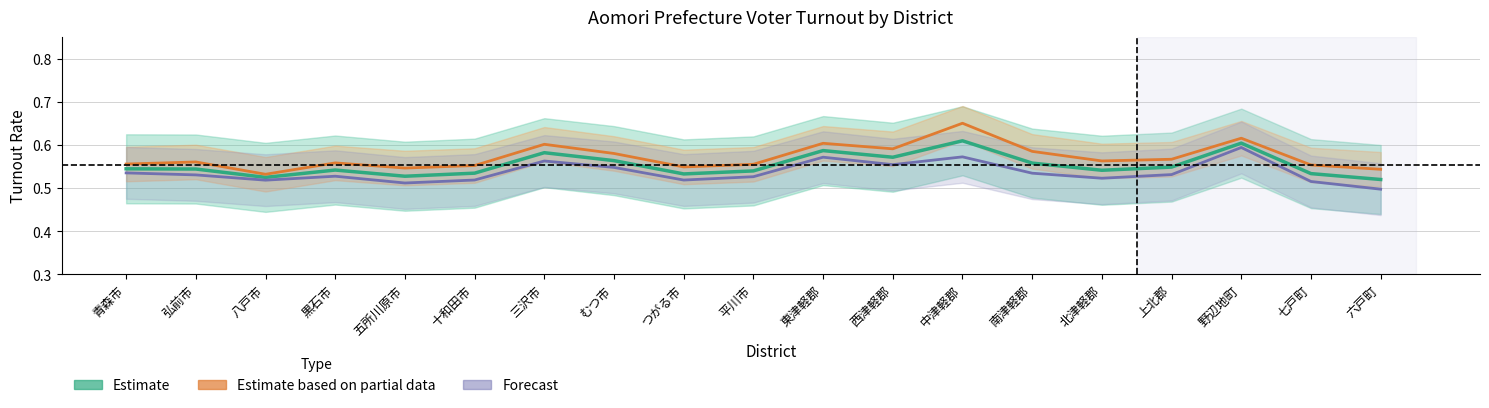

What is the difference between the second highest and minimum values in the Forecast (Female) series?

0.1